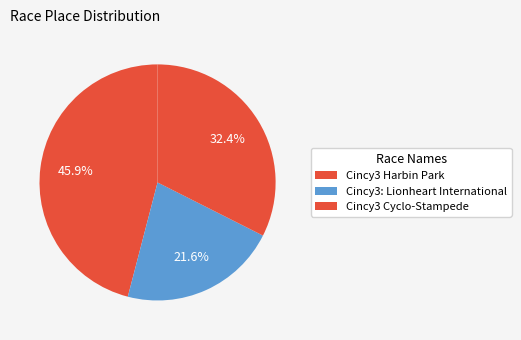

Count the number of slices in the pie.

3